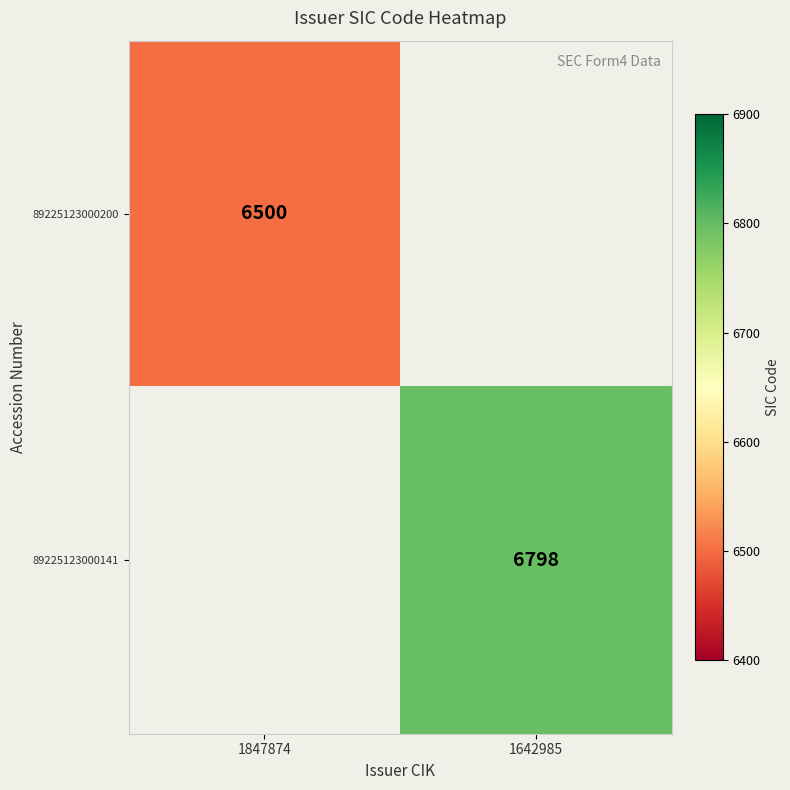

Is it true that 89225123000200 equals 6500 at 1847874?

True